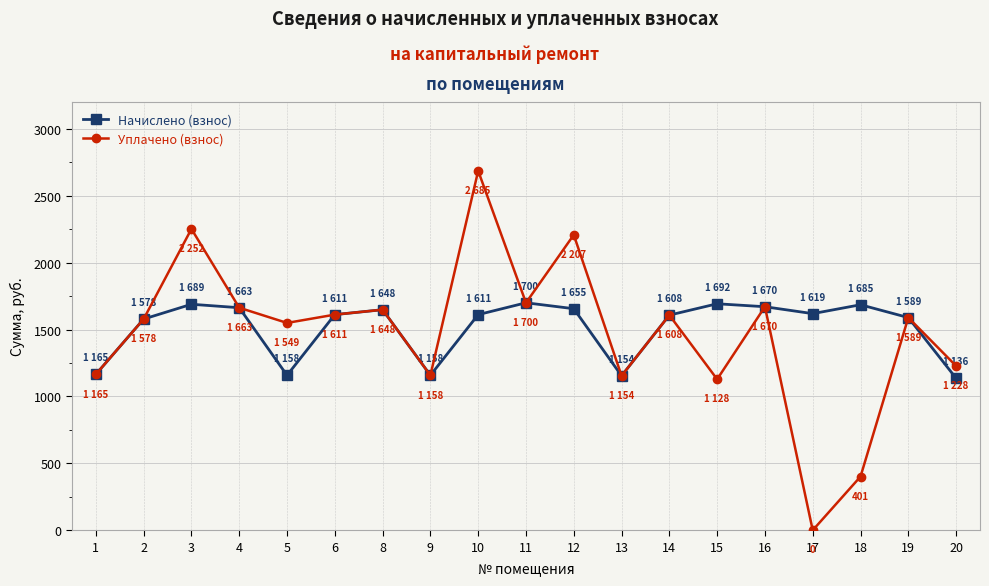

What is the maximum value for Начислено (взнос)?

1699.7